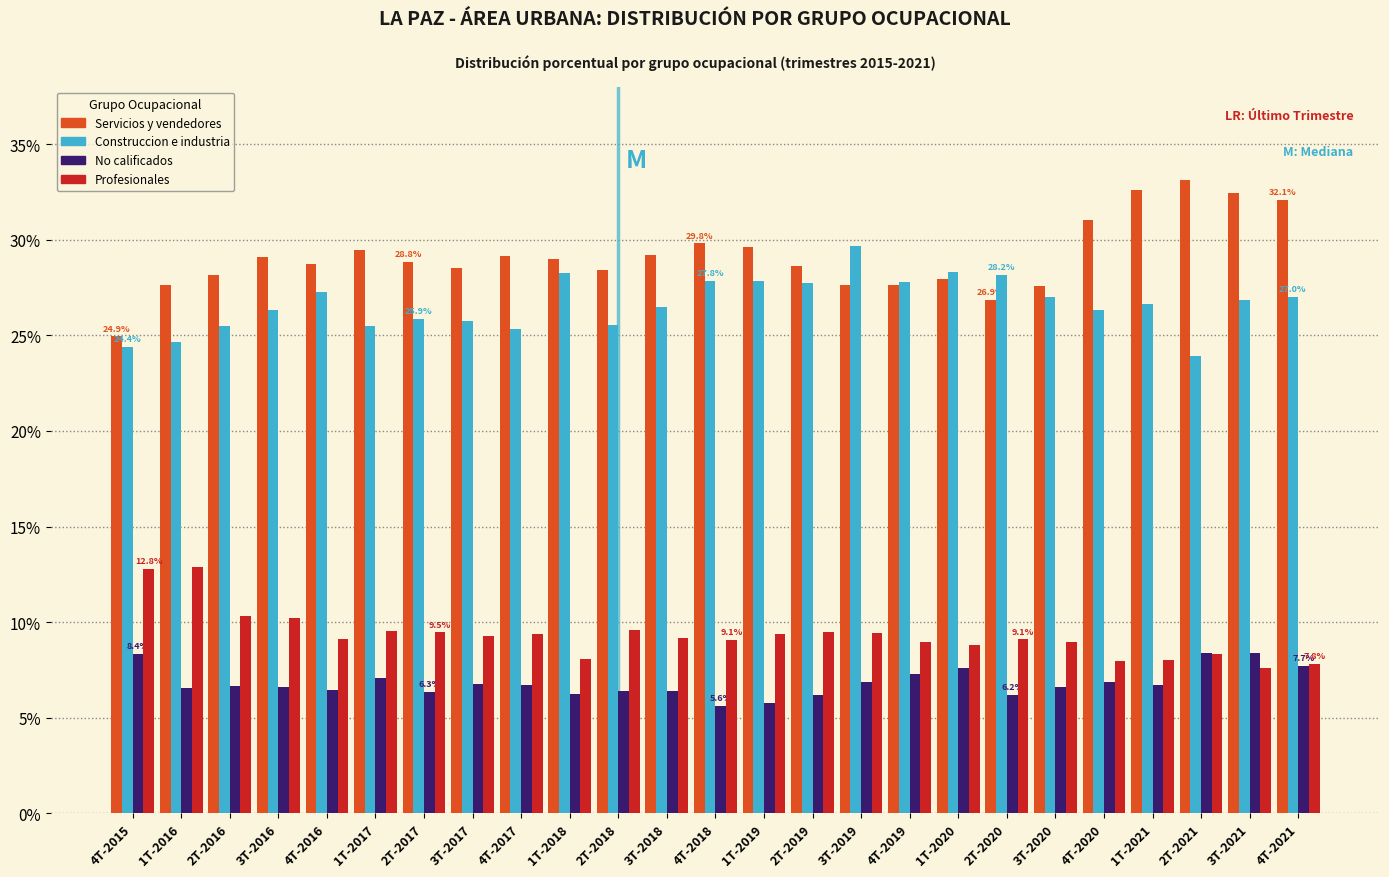

What is the minimum value for Servicios y vendedores?

24.9